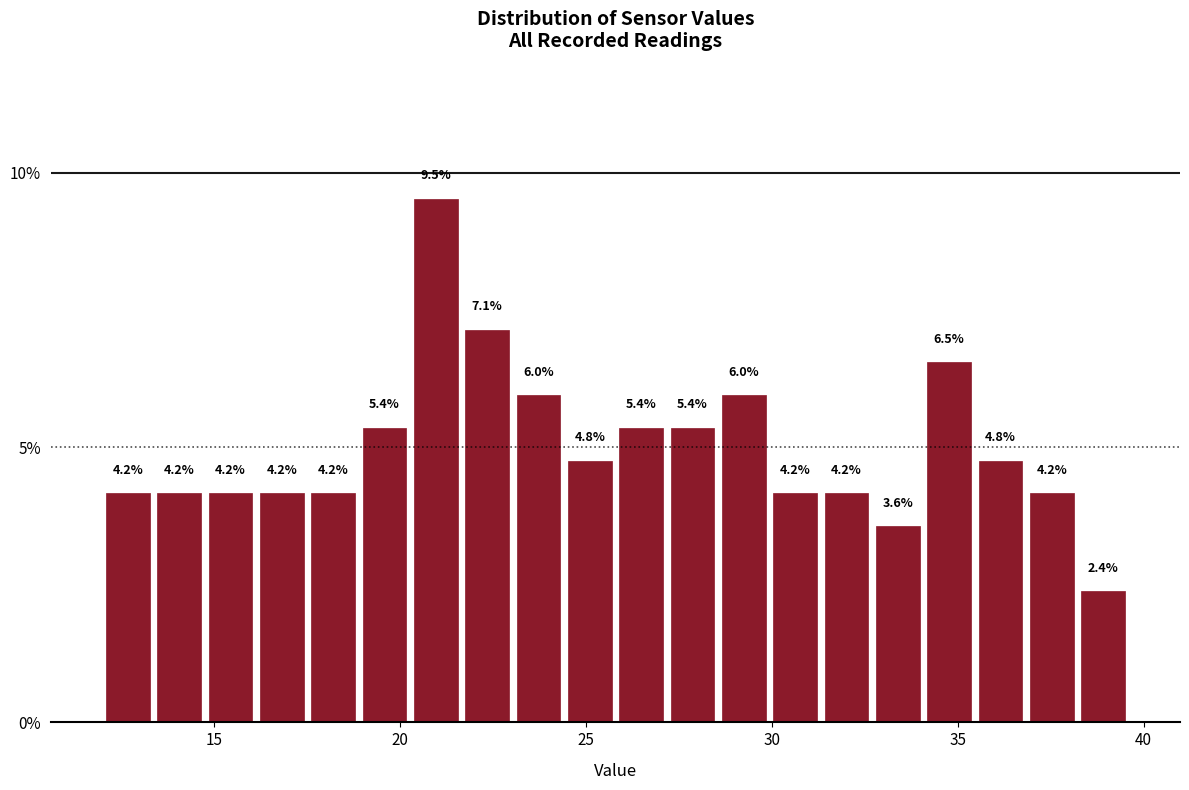

Around what value on the x-axis is the tallest bar? Give the approximate position of its centre, as read against the axis.

21.0